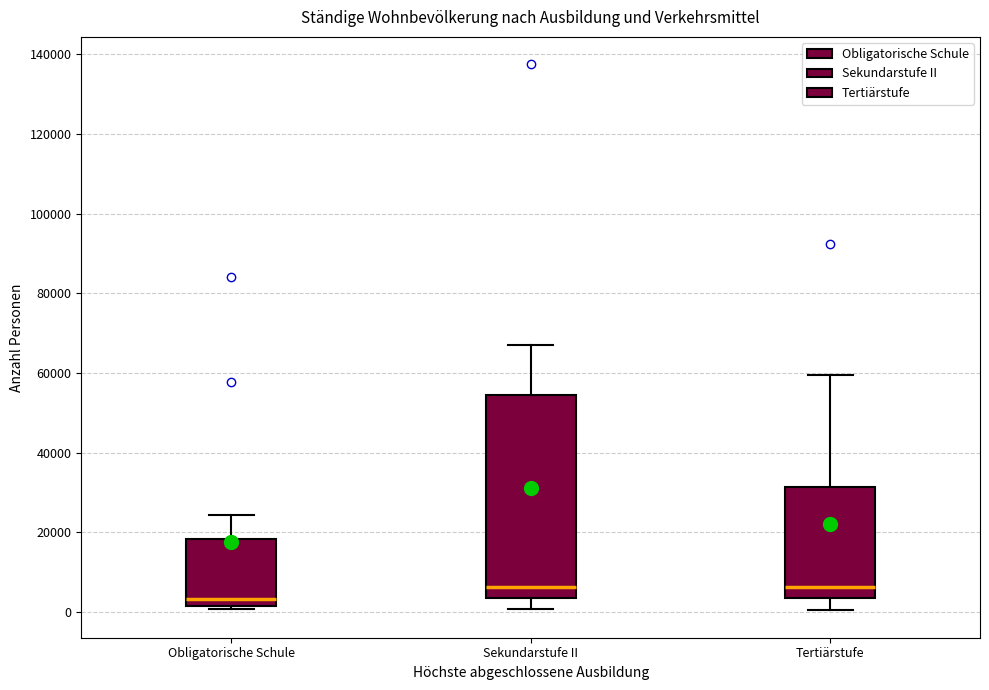

Which box is the tallest, from its lower edge to its upper edge?

Sekundarstufe II